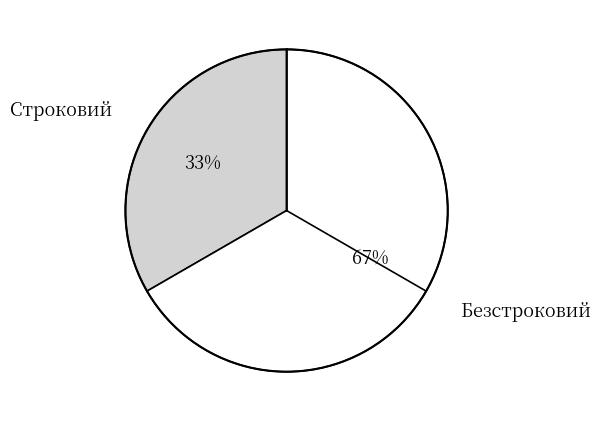

What is the ratio of the value at Строковий to the value at Безстроковий?

0.5